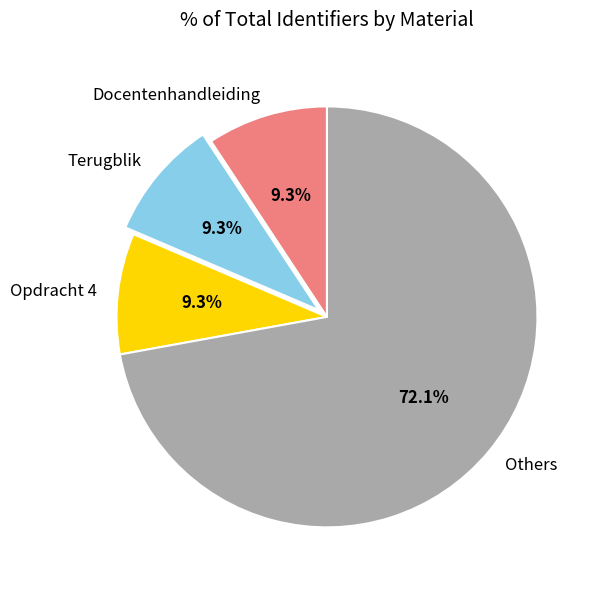

How much of the chart is everything except Opdracht 4?

90.7%